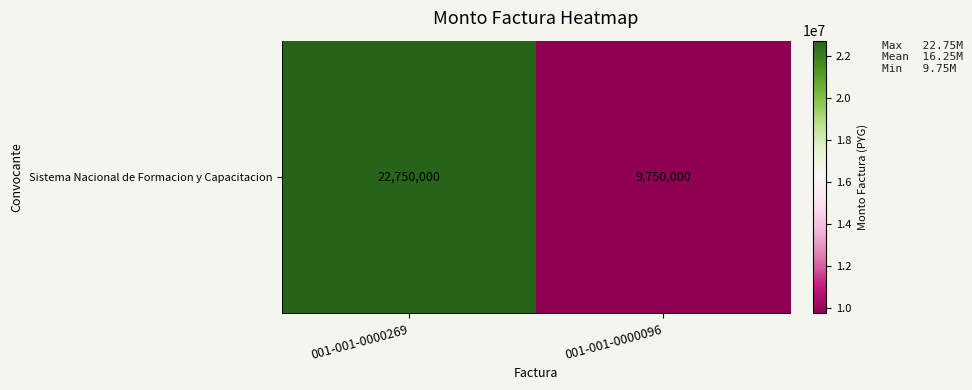

Rank the categories by value from lowest to highest.

001-001-0000096, 001-001-0000269